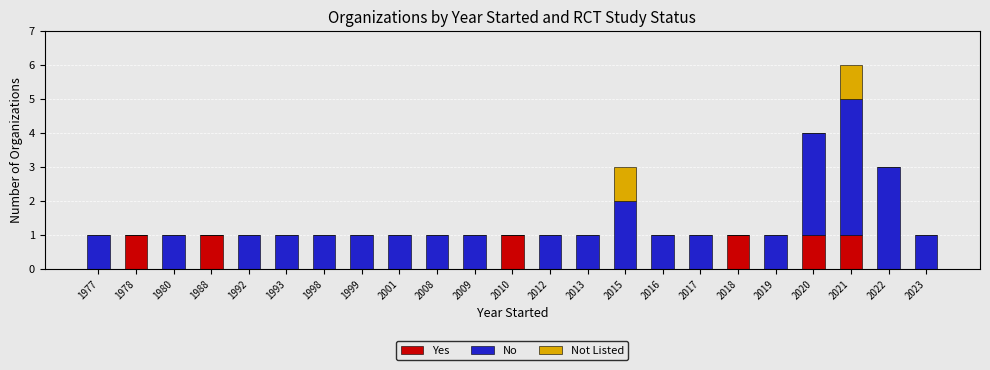

At which category is the sum across all series the highest?

2021